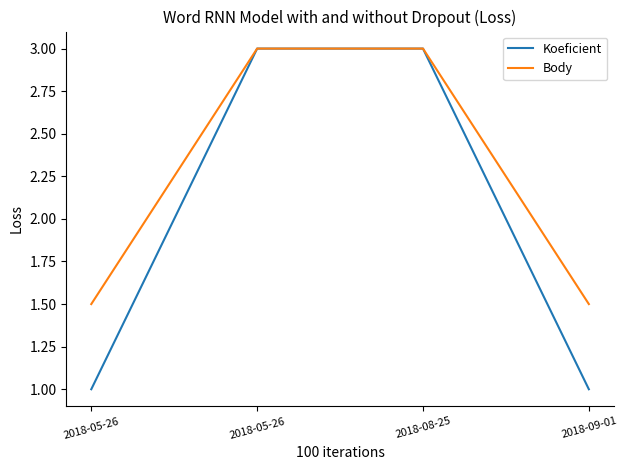

Read the Body value at 2018-05-26.

1.5